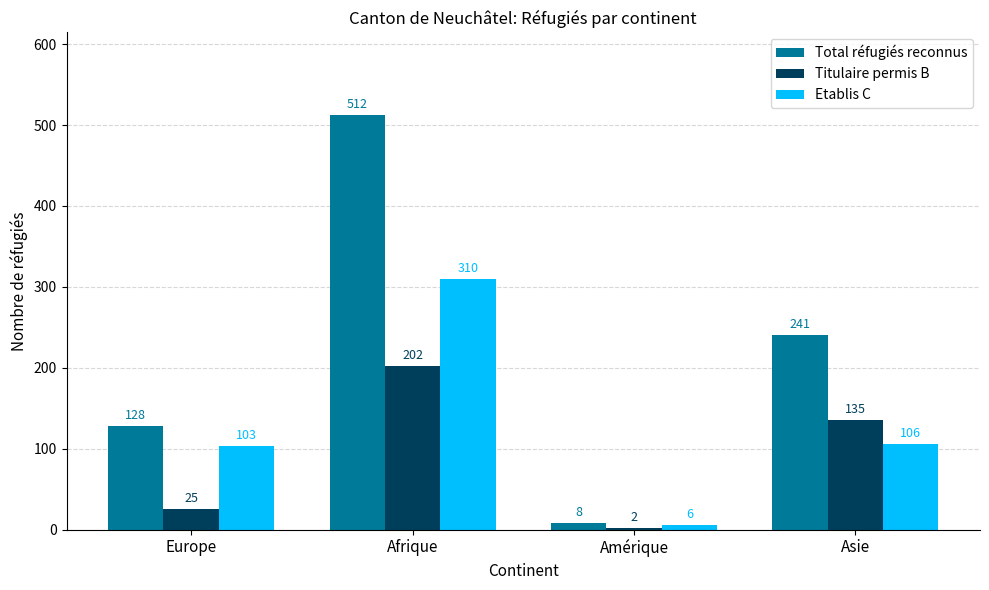

How many values in the Titulaire permis B series are below 135?

2